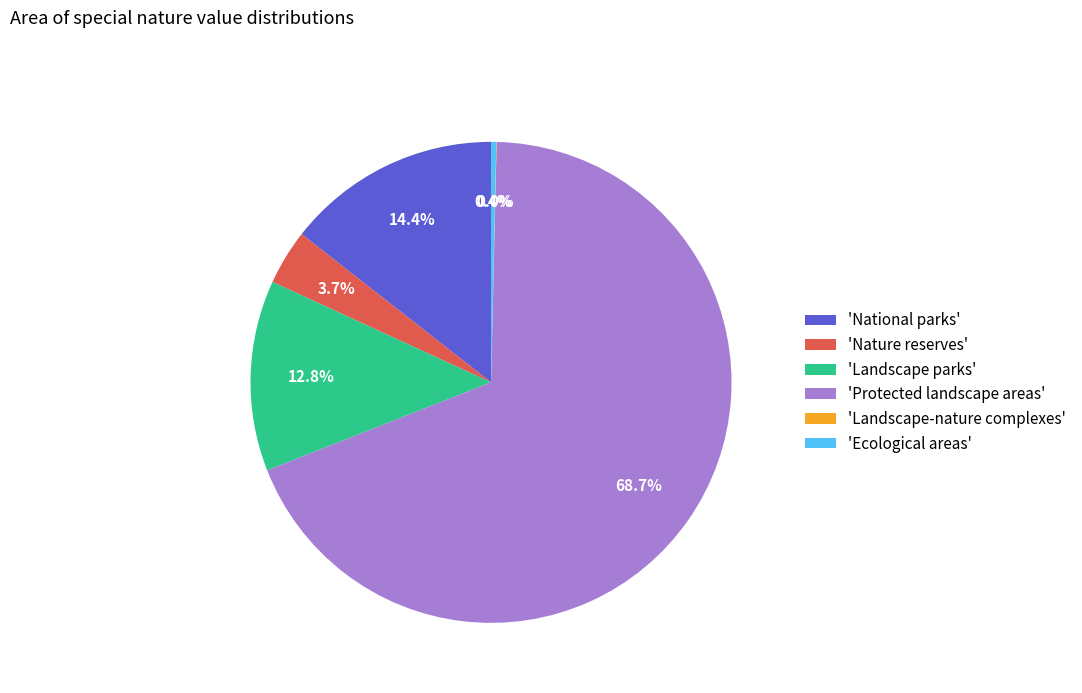

Does any single category account for the majority?

Yes